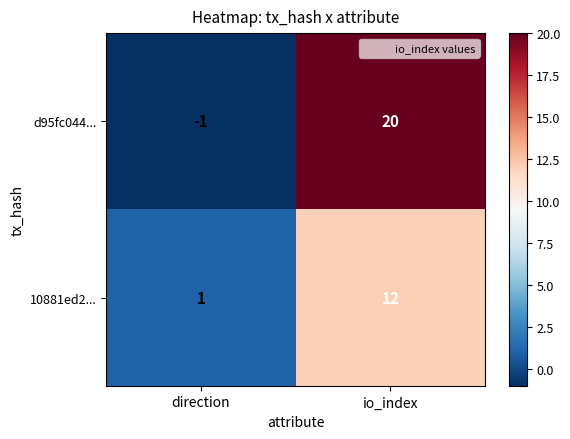

What is the greatest value displayed?

20